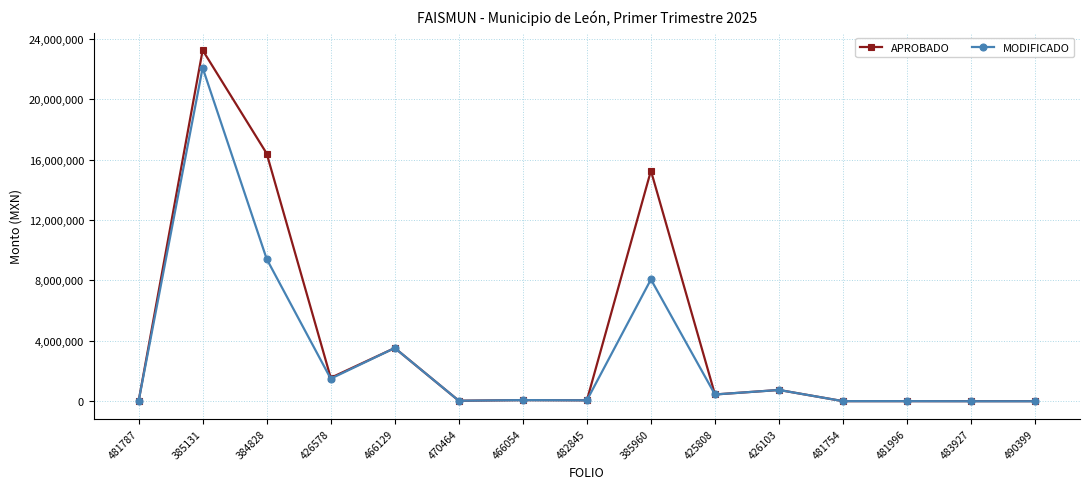

Which series changed the most between 385131 and 470464?

APROBADO